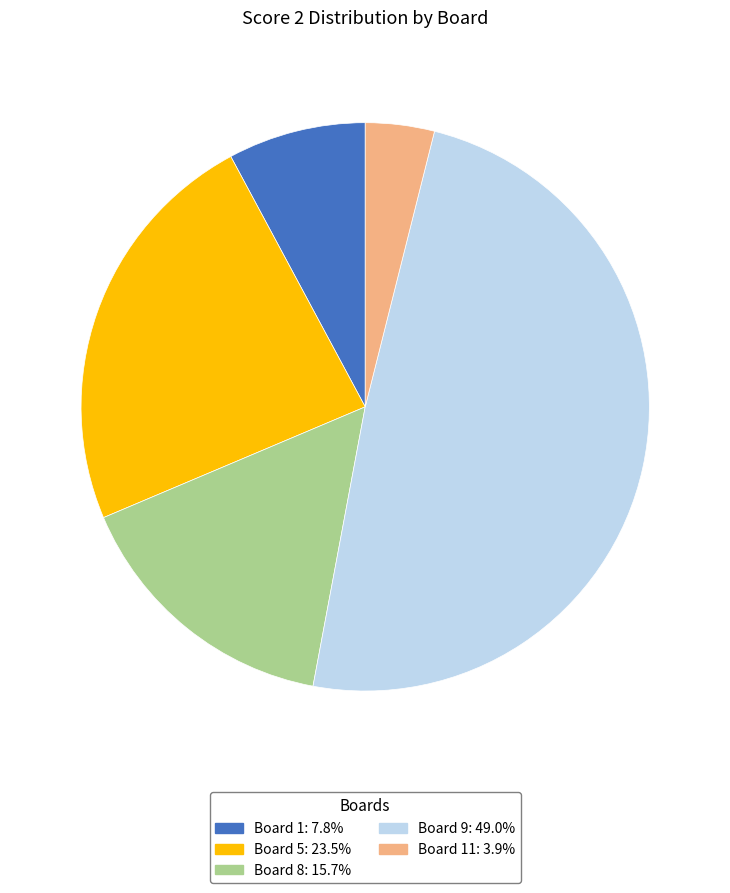

How many segments does this pie chart have?

5